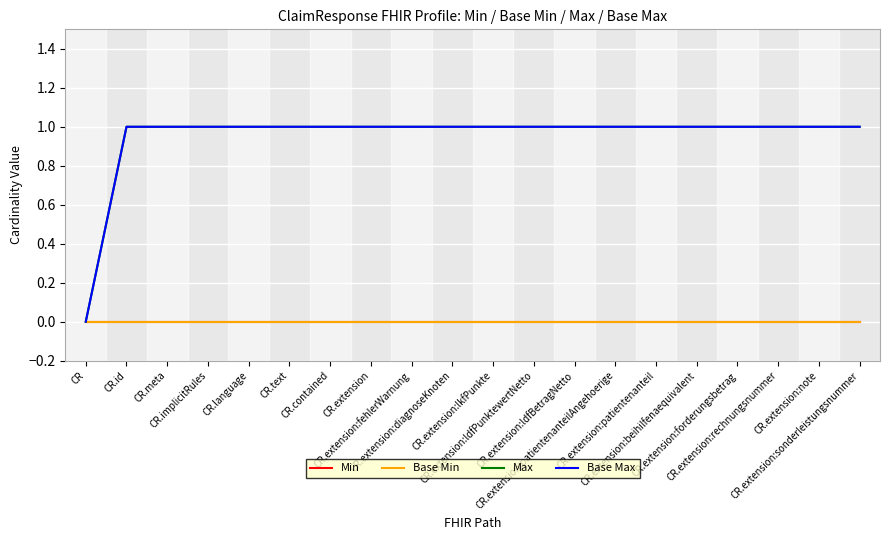

Does the chart display data point markers on the line(s)?

No